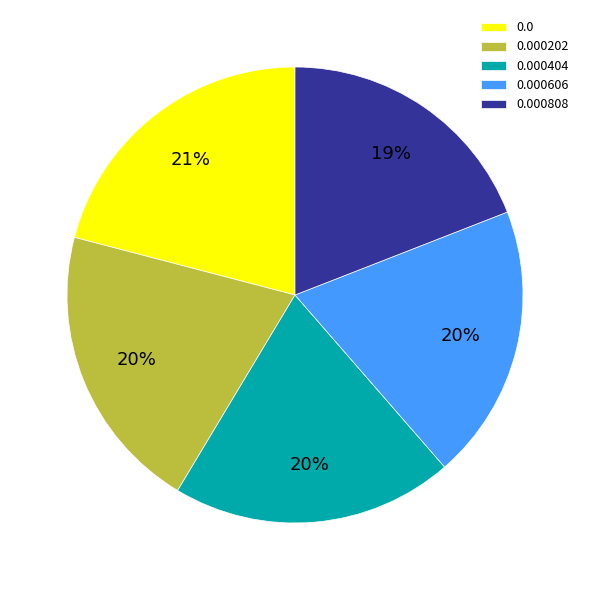

What percentage is the 0.000808 slice, to the nearest percent?

19%